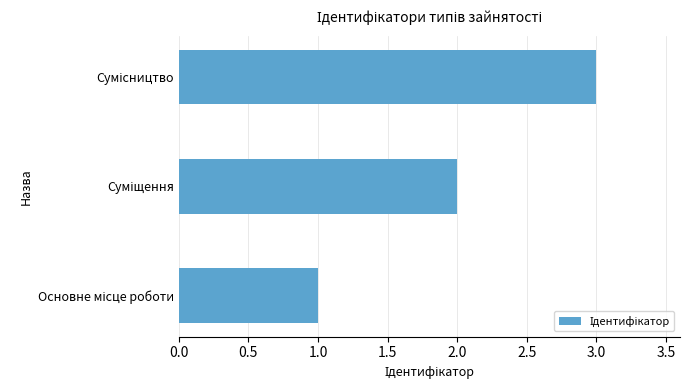

What is the greatest value displayed?

3